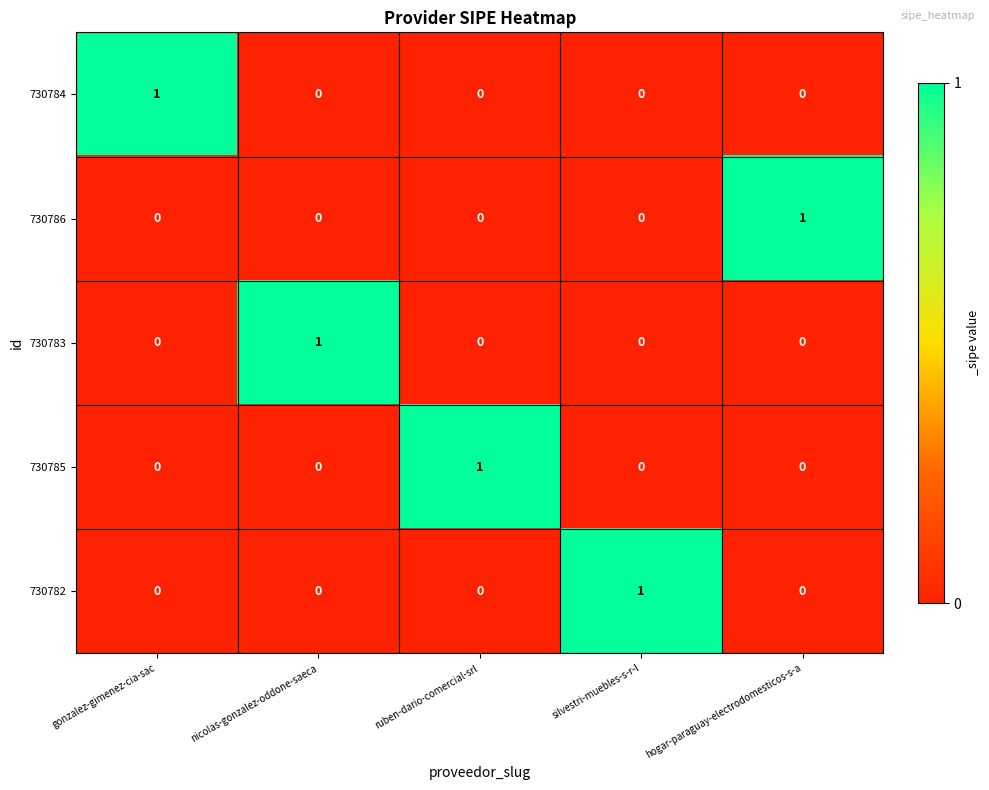

How many data points does each series have?

5